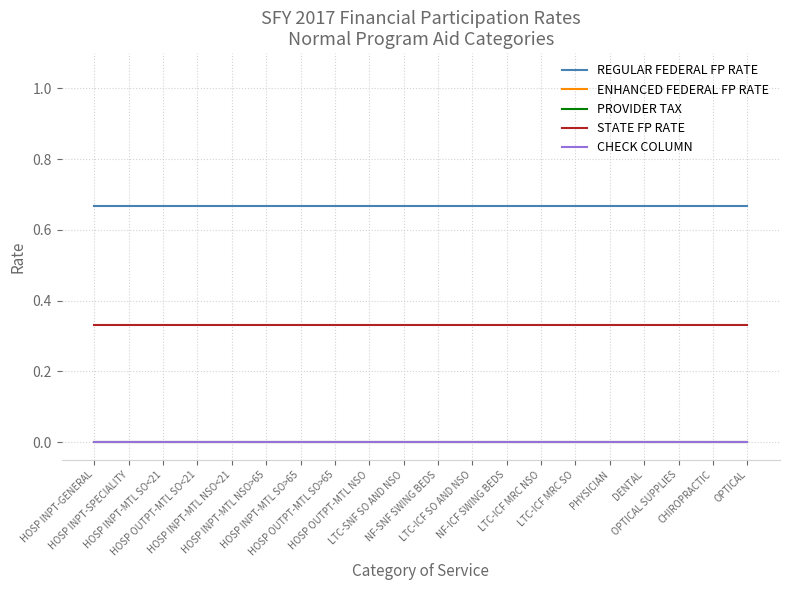

Does the chart have visible grid lines?

Yes